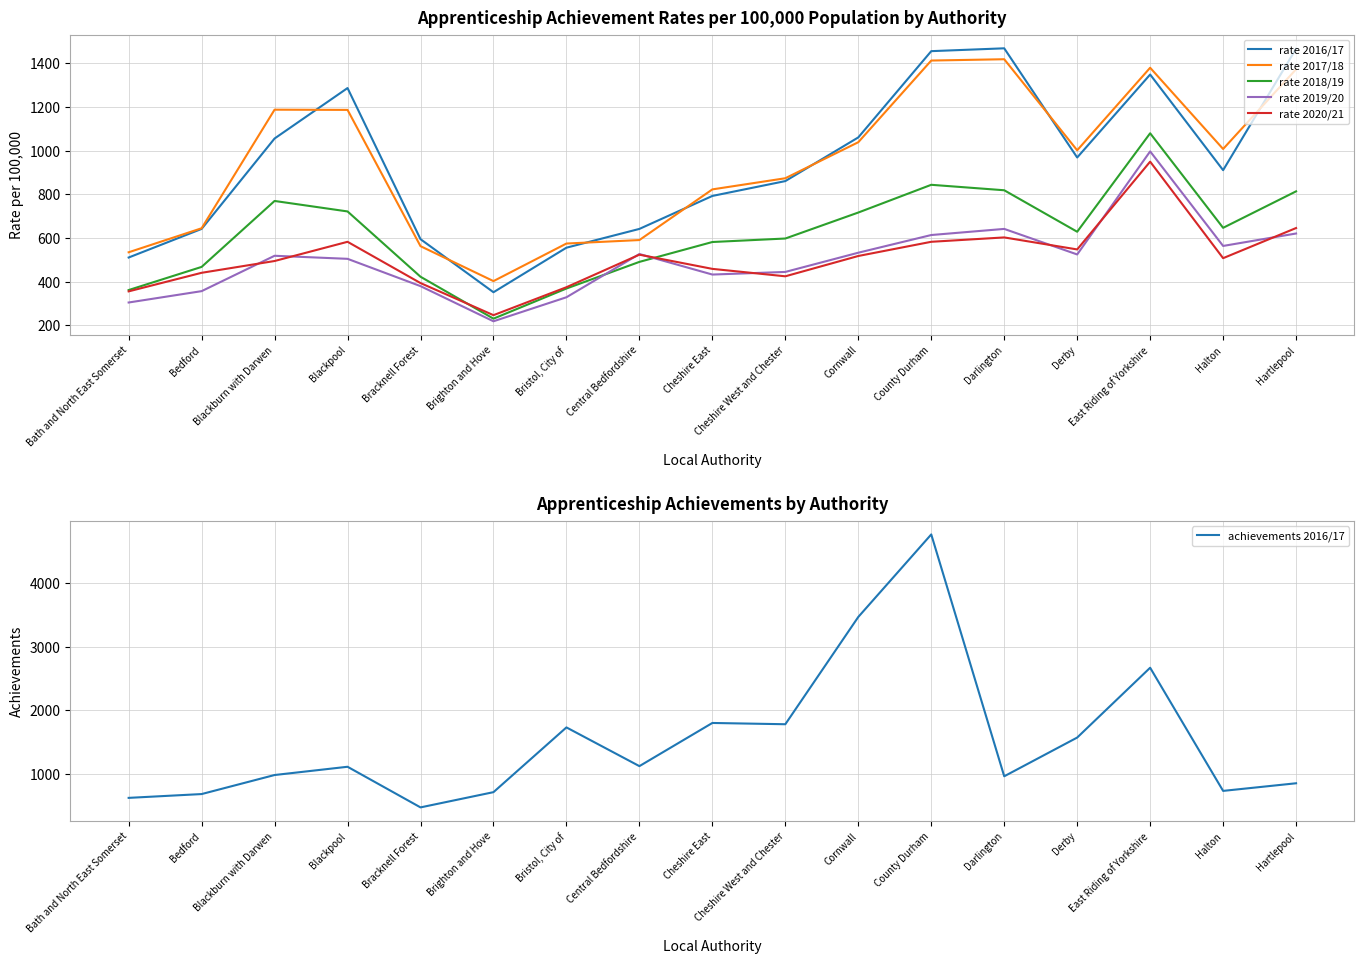

True or false: achievements 2016/17 and rate 2020/21 intersect in this chart.

False